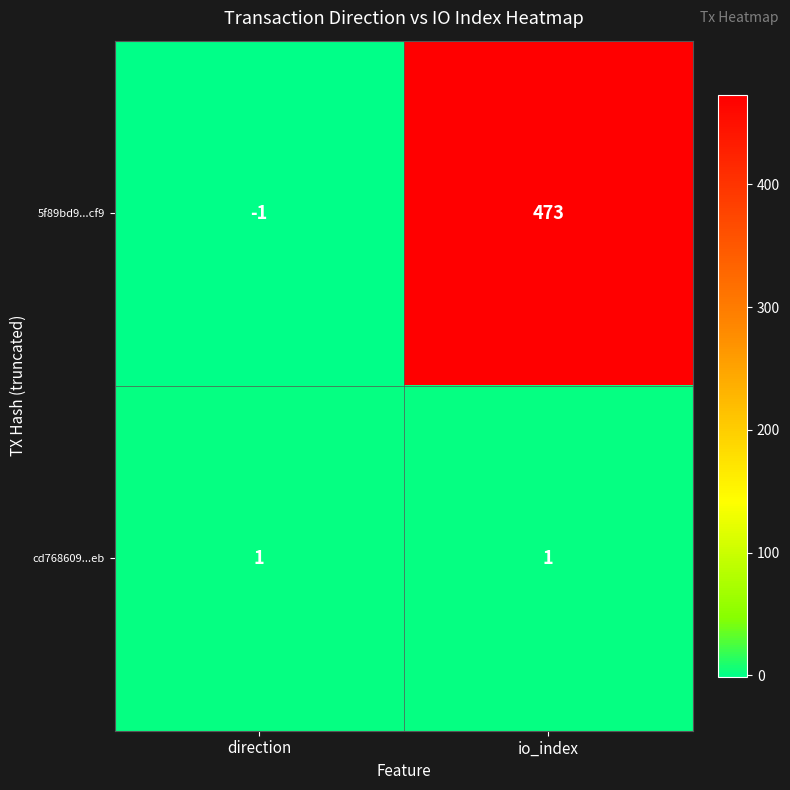

What is the maximum value shown in the chart?

473